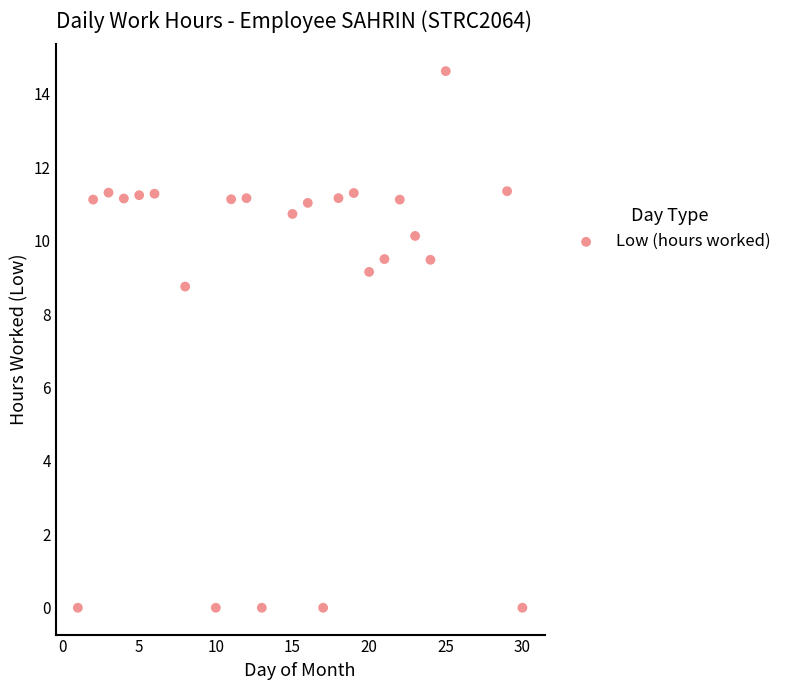

What Y value in the scatter plot is closest to 7?

8.8